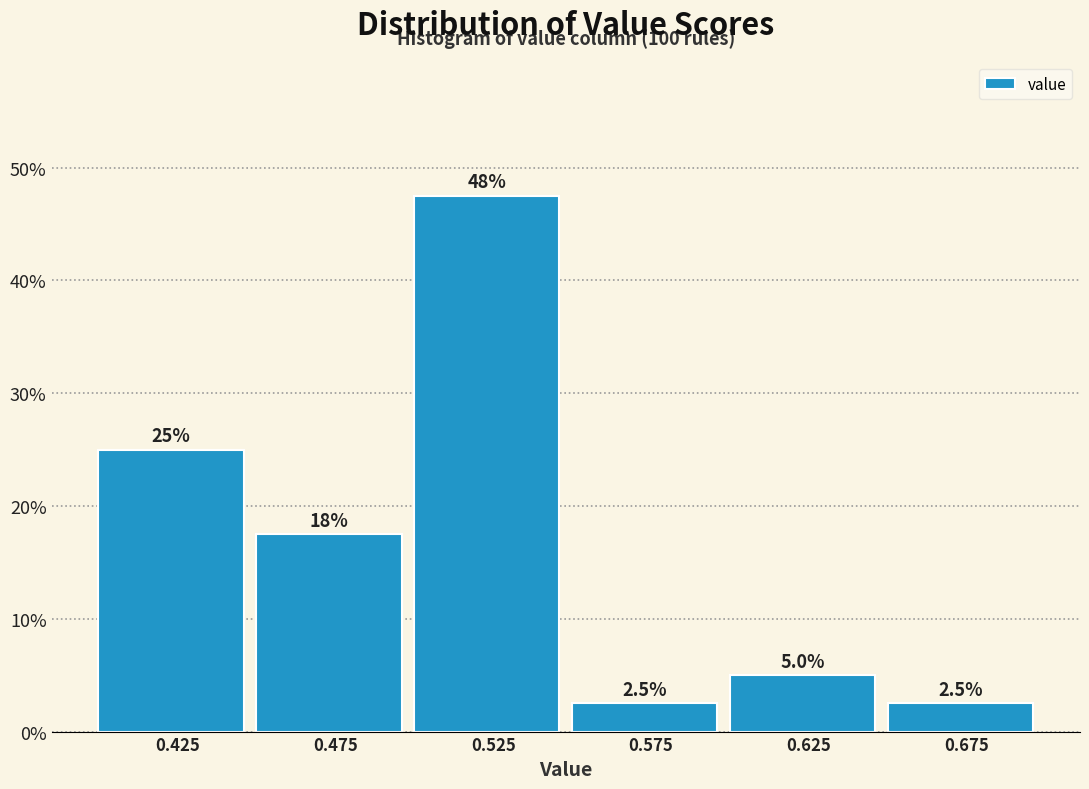

Over which range of the x-axis is the bar tallest?

0.50 to 0.55